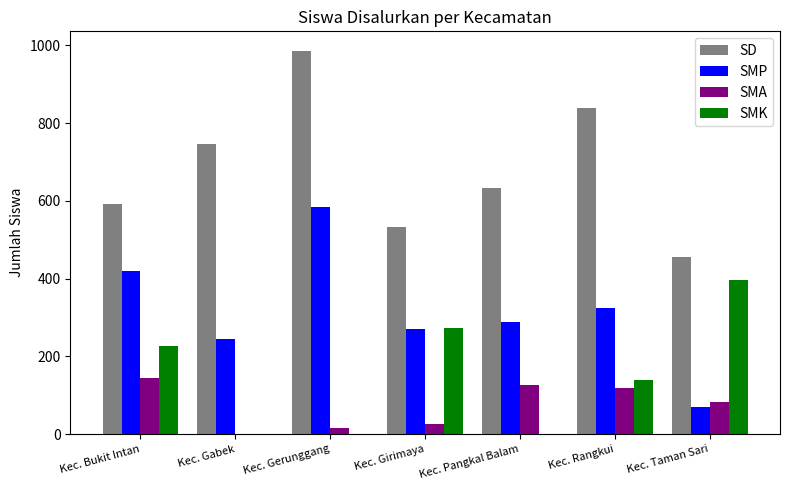

How many groups of bars are there?

7